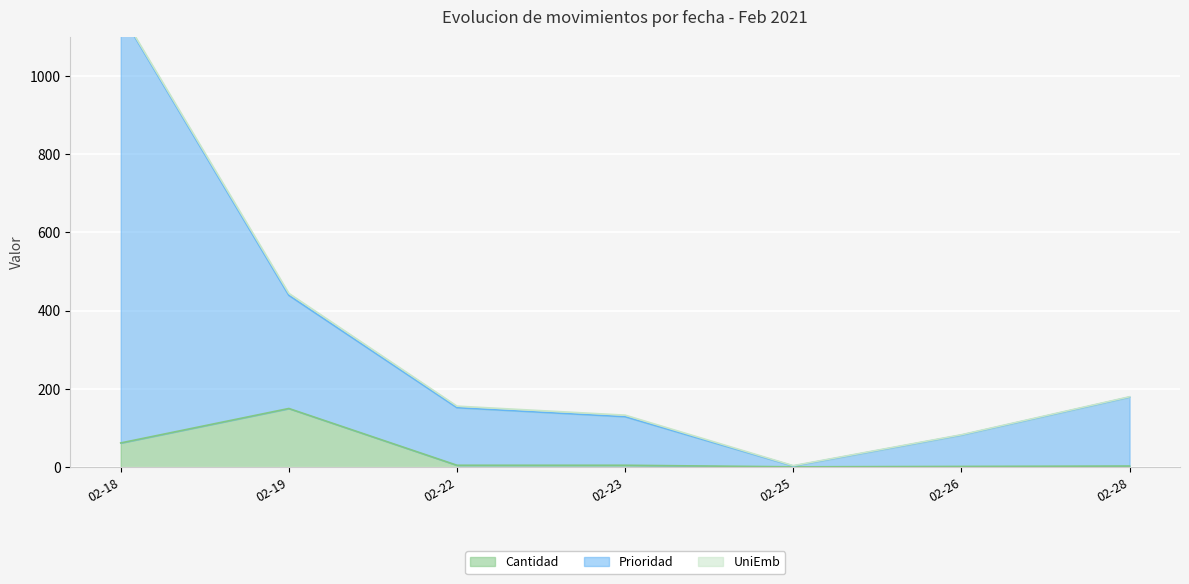

Where is Cantidad nearest to the value 75?

02-18